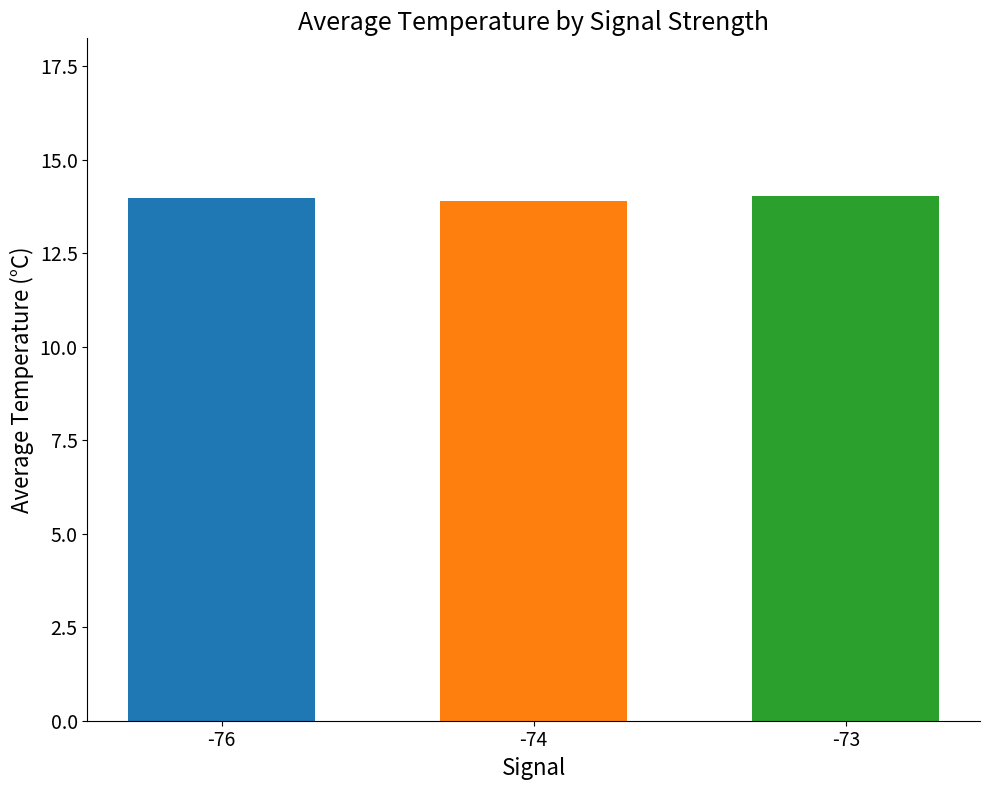

What is the ratio of the value at -76 to the value at -74?

1.0